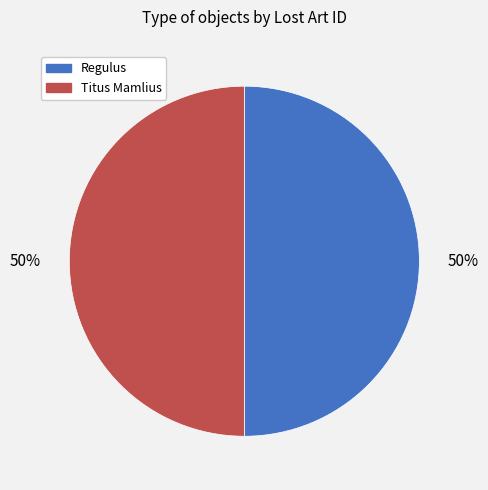

To the nearest percent, what percentage of the pie is Regulus?

50%